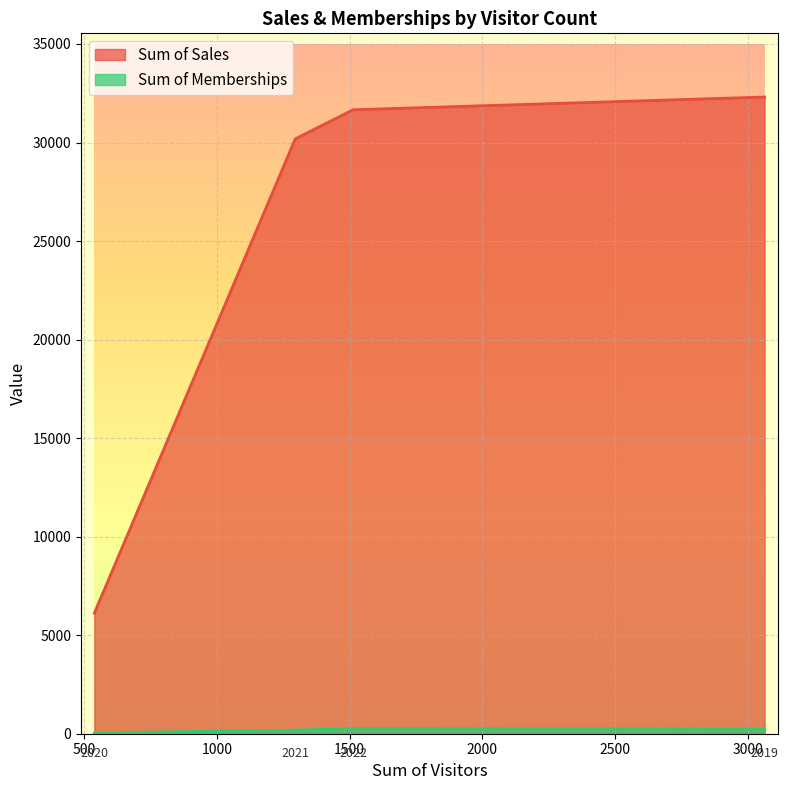

Which series has the largest total across all categories?

Sum of Sales